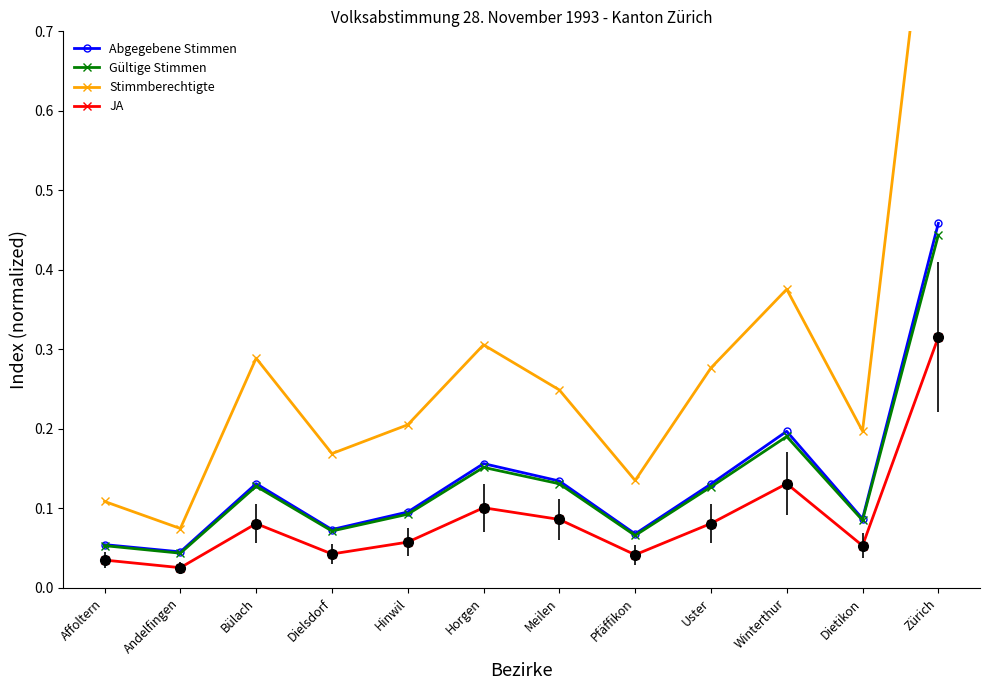

True or false: Stimmberechtigte and JA intersect in this chart.

False